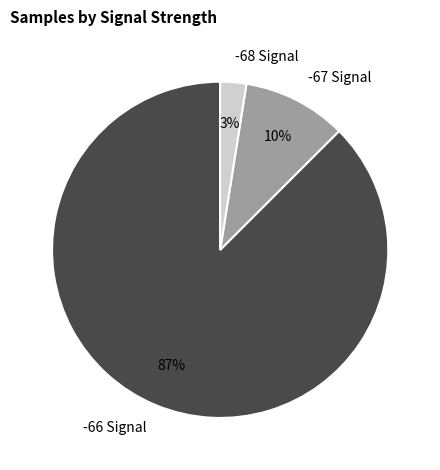

Which slice is the largest?

-66 Signal